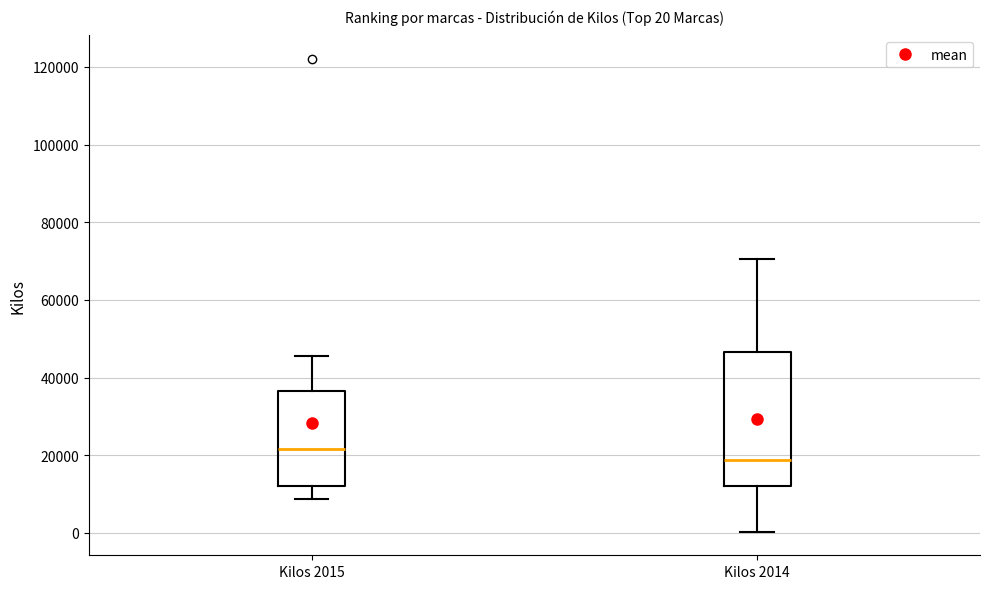

Which box has the lowest median line?

Kilos 2014